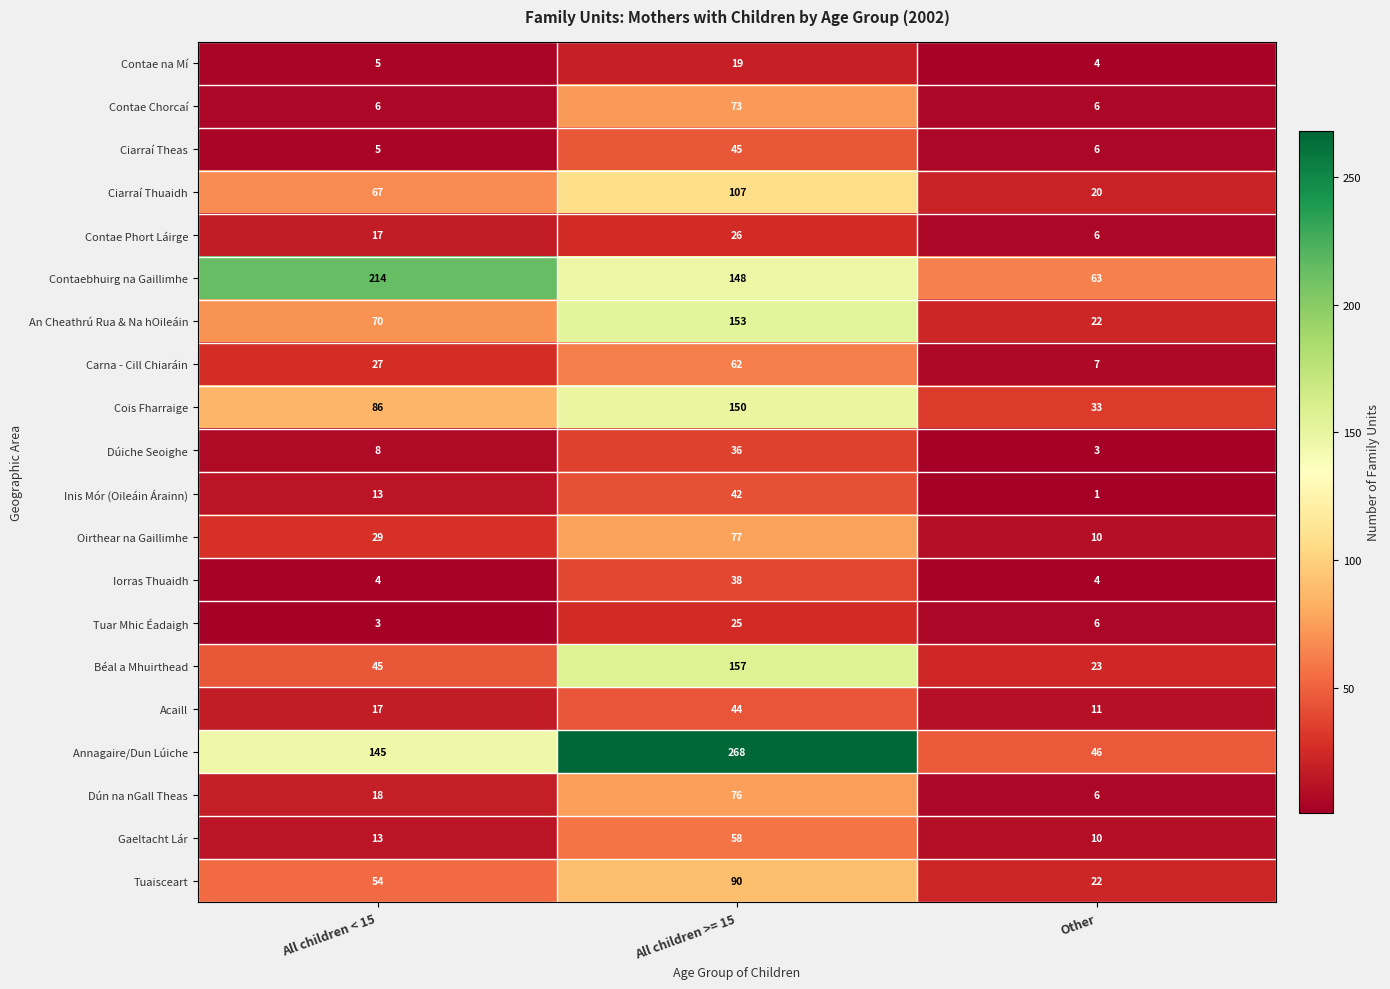

What is the maximum value shown in the chart?

268